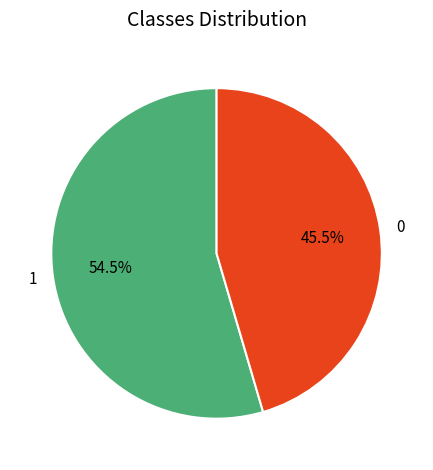

What portion of the pie excludes 1?

45.5%